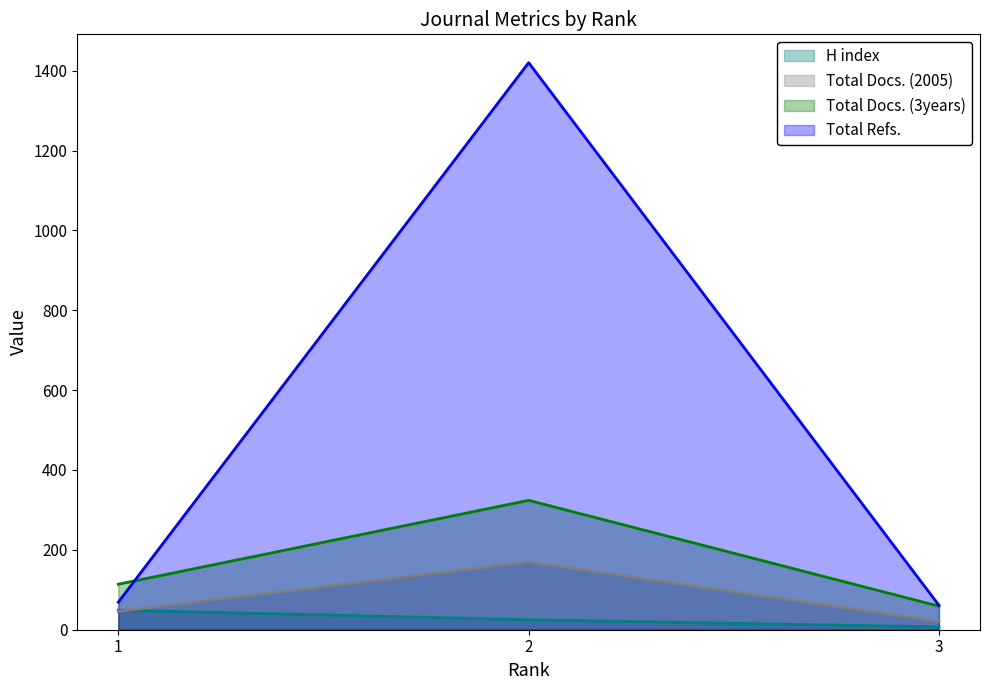

Where does the H index series first go above 25?

1